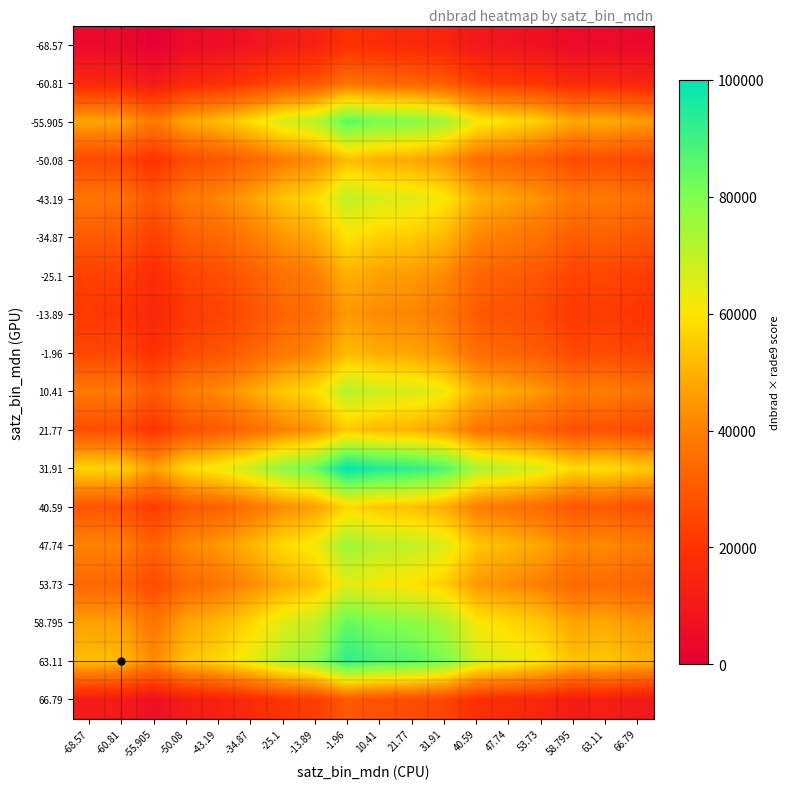

Which series has the largest total across all categories?

31.91